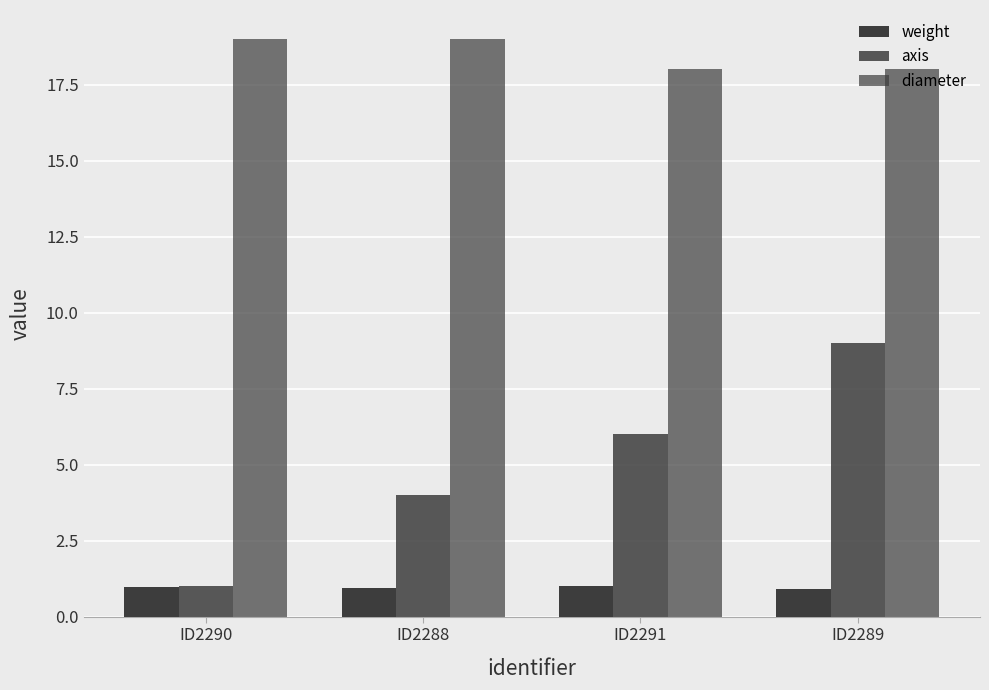

List the series in order of their overall mean, lowest first.

weight, axis, diameter